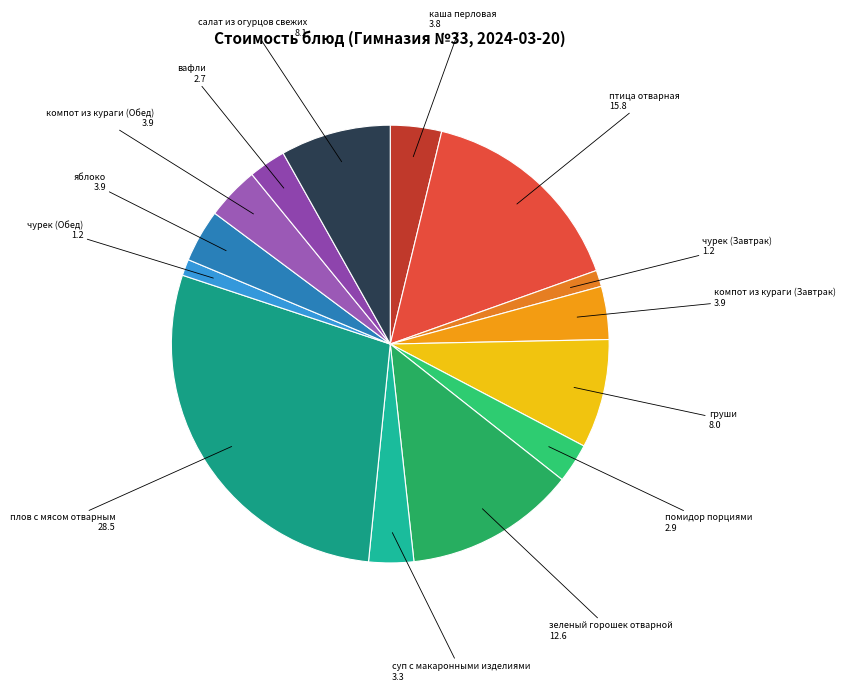

Which has a higher value, каша перловая 3.8 or плов с мясом отварным 28.5?

плов с мясом отварным 28.5